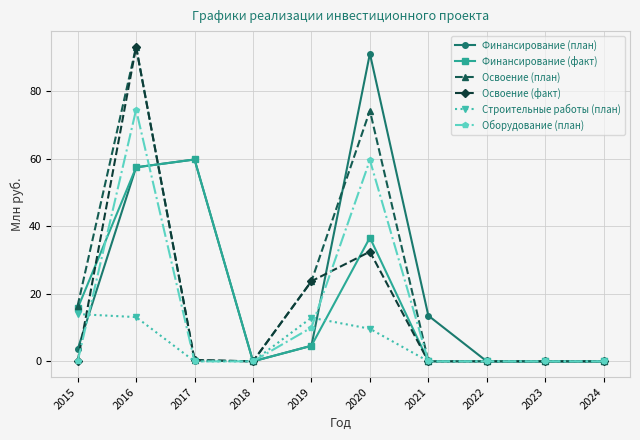

At which label is Освоение (план) closest to 46?

2019